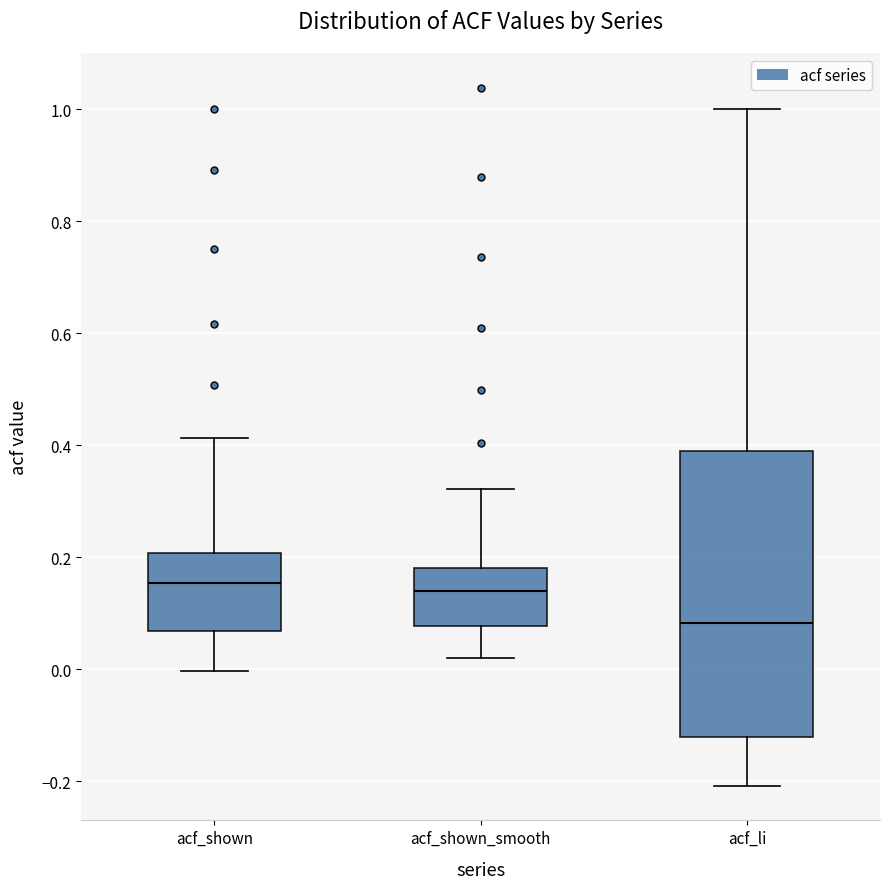

Reading left to right, read every box against the y-axis: the position of its median line, the range the box covers, and the ends of its whiskers. The values are not printed on the chart, so give them approximately, as read against the axis.

acf_shown: median 0.16, box 0.06 to 0.20, whiskers 0.00 to 0.42
acf_shown_smooth: median 0.14, box 0.08 to 0.18, whiskers 0.02 to 0.32
acf_li: median 0.08, box -0.12 to 0.38, whiskers -0.20 to 1.00